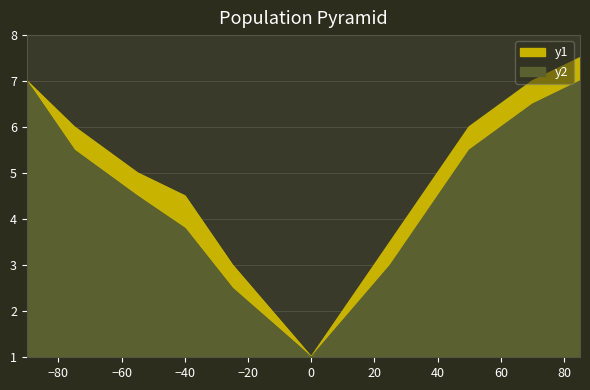

What is the total value across all series at -90?

14.0